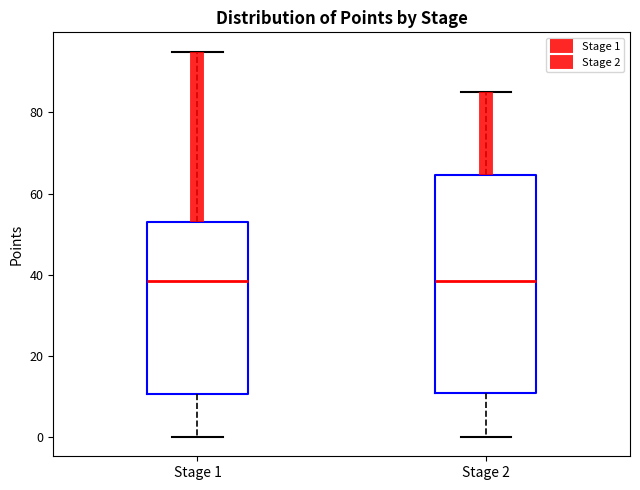

Reading left to right, read every box against the y-axis: the position of its median line, the range the box covers, and the ends of its whiskers. The values are not printed on the chart, so give them approximately, as read against the axis.

Stage 1: median 38, box 10 to 54, whiskers 0 to 96
Stage 2: median 38, box 10 to 64, whiskers 0 to 86